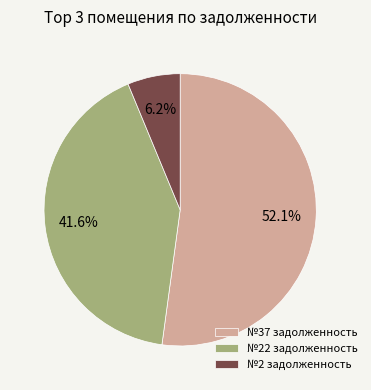

Between №22 задолженность and №2 задолженность, which is larger?

№22 задолженность